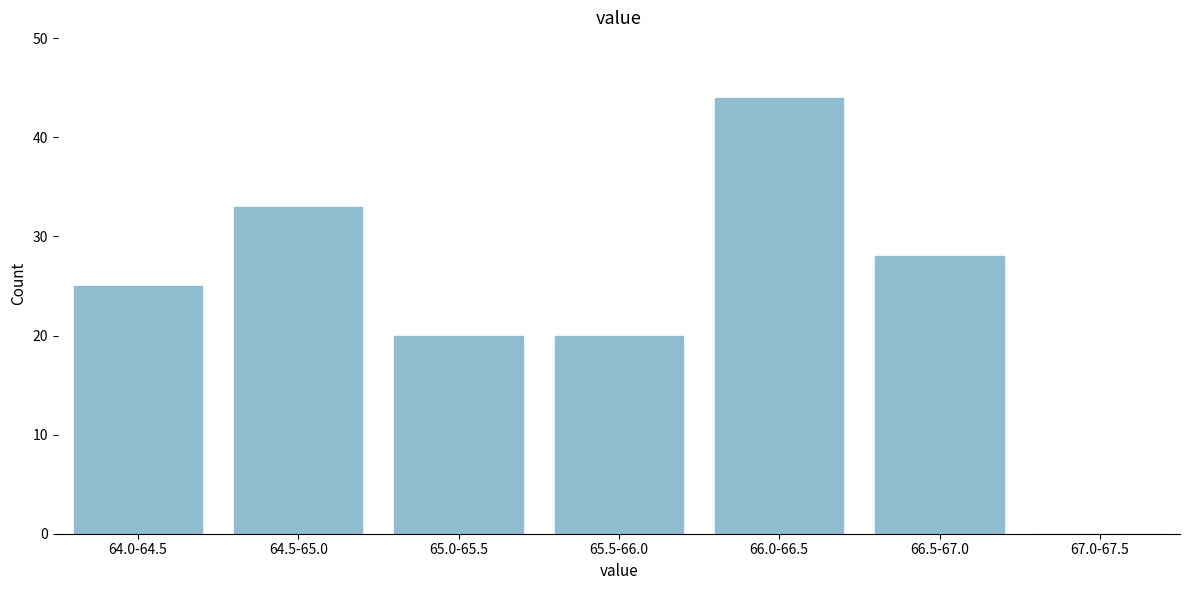

Reading left to right, list all the values displayed in this chart.

64.0-64.5=25	64.5-65.0=33	65.0-65.5=20	65.5-66.0=20	66.0-66.5=44	66.5-67.0=28	67.0-67.5=0